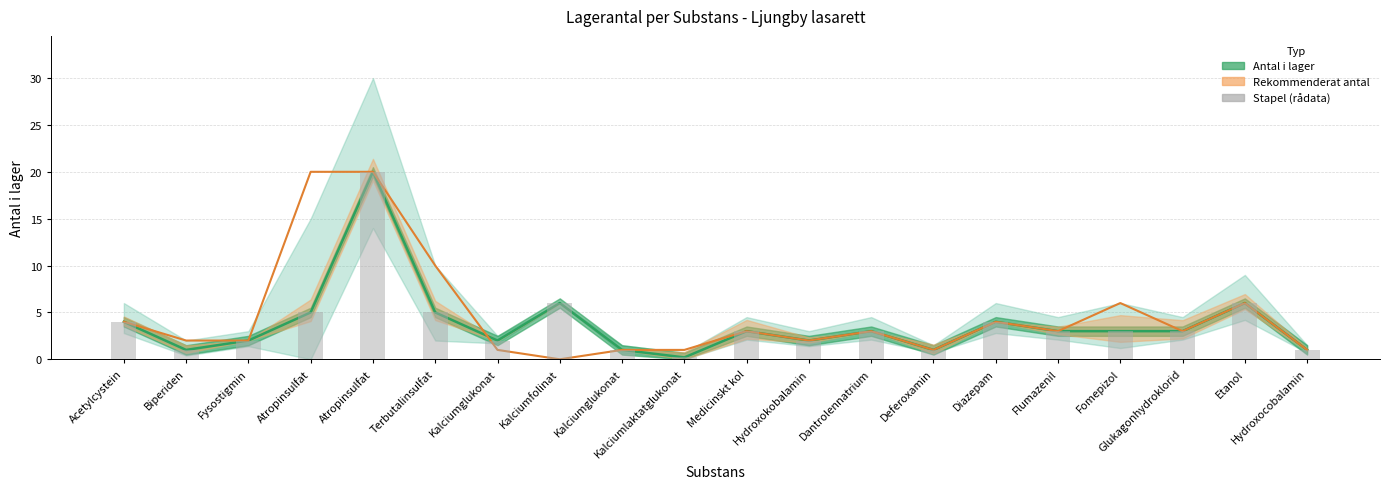

What is the label of the 4th bar from the right?

Fomepizol